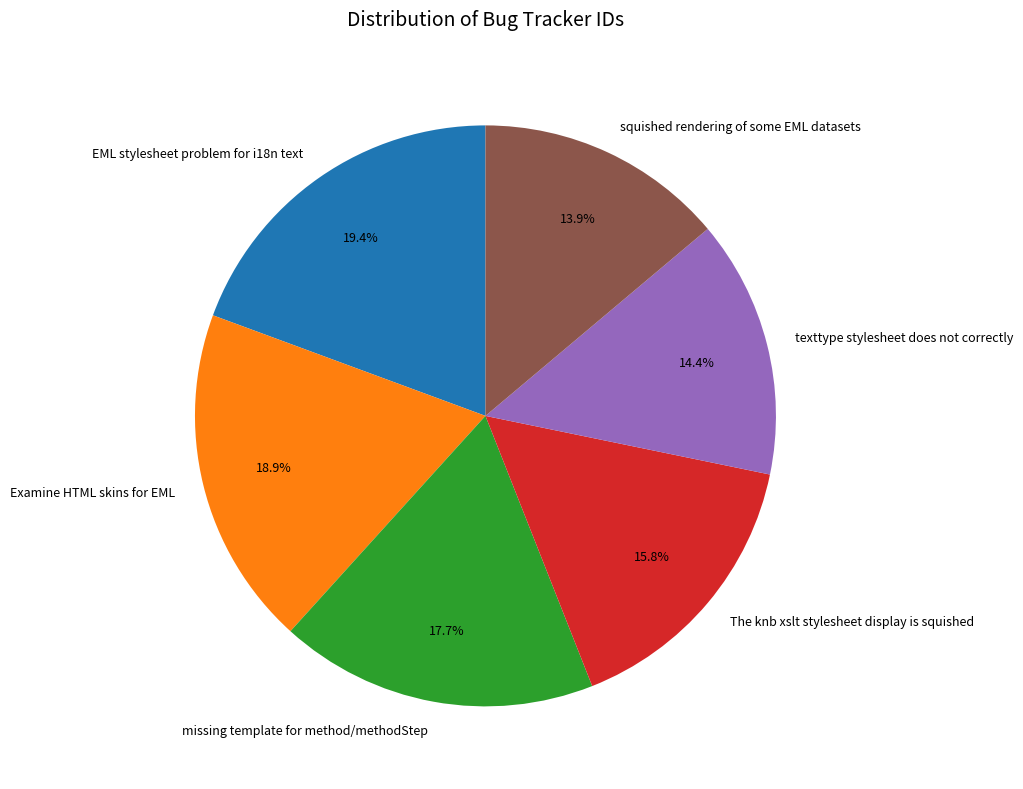

How much of the chart is everything except The knb xslt stylesheet display is squished?

84.2%